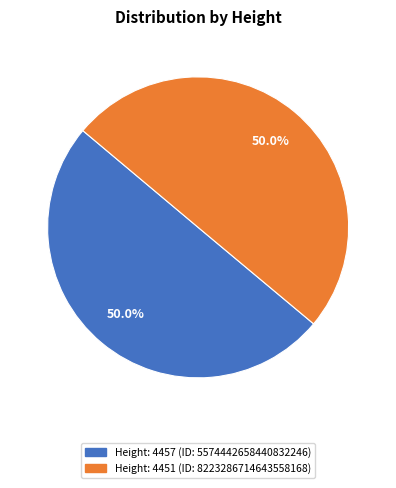

Count the number of slices in the pie.

2